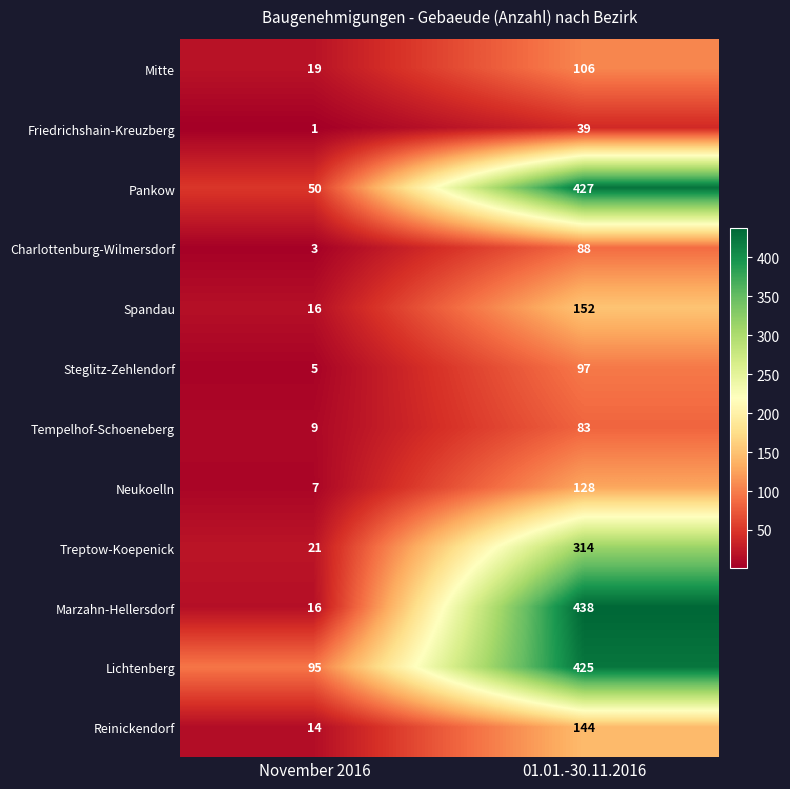

Reading left to right, extract all data points from this chart.

Mitte: 19	106
Friedrichshain-Kreuzberg: 1	39
Pankow: 50	427
Charlottenburg-Wilmersdorf: 3	88
Spandau: 16	152
Steglitz-Zehlendorf: 5	97
Tempelhof-Schoeneberg: 9	83
Neukoelln: 7	128
Treptow-Koepenick: 21	314
Marzahn-Hellersdorf: 16	438
Lichtenberg: 95	425
Reinickendorf: 14	144